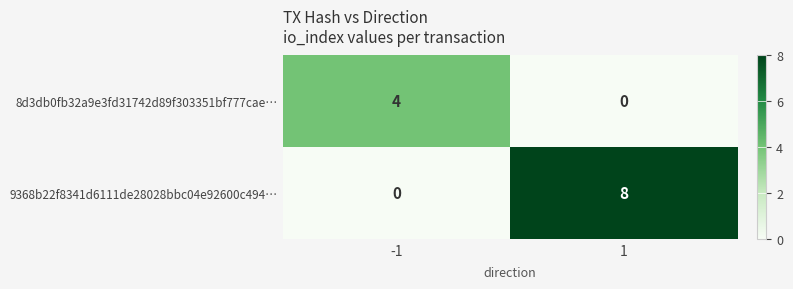

What is the total value across all series at 1?

8